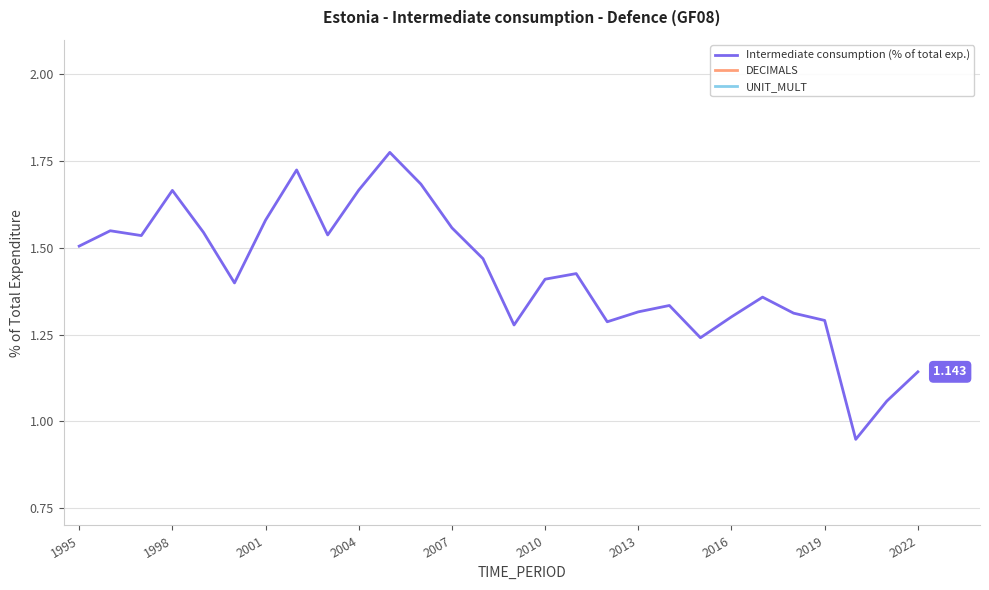

How many lines are shown in the chart?

3